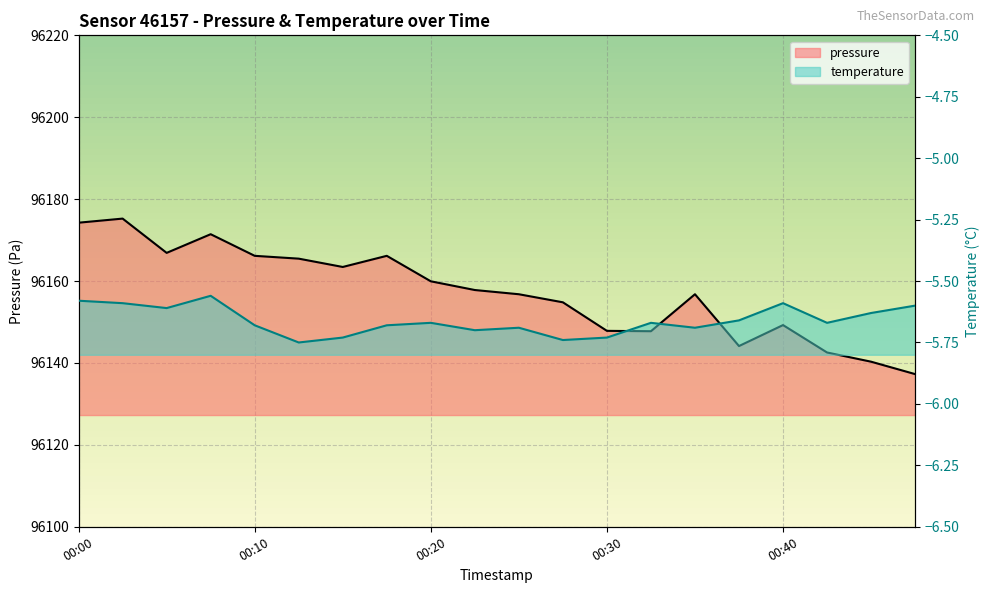

Which series has the largest range (max minus min)?

pressure